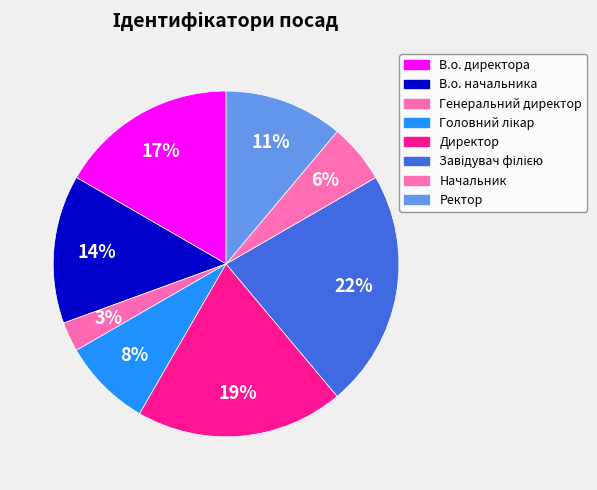

Is it true that Головний лікар is 8% of the pie?

True